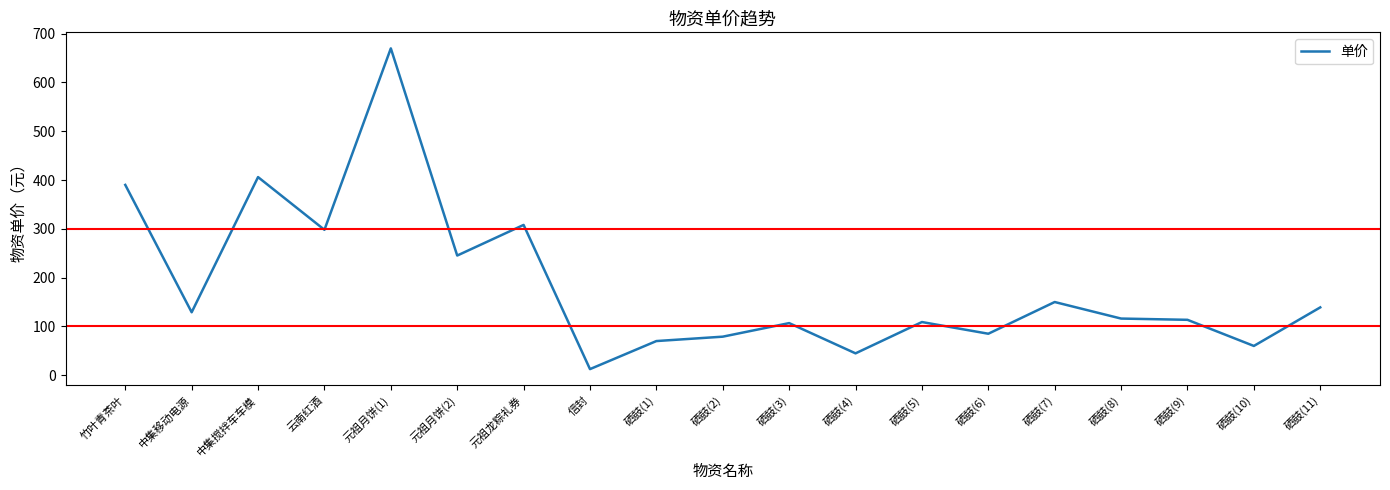

What is the approximate value at 硒鼓(7)?

150.0